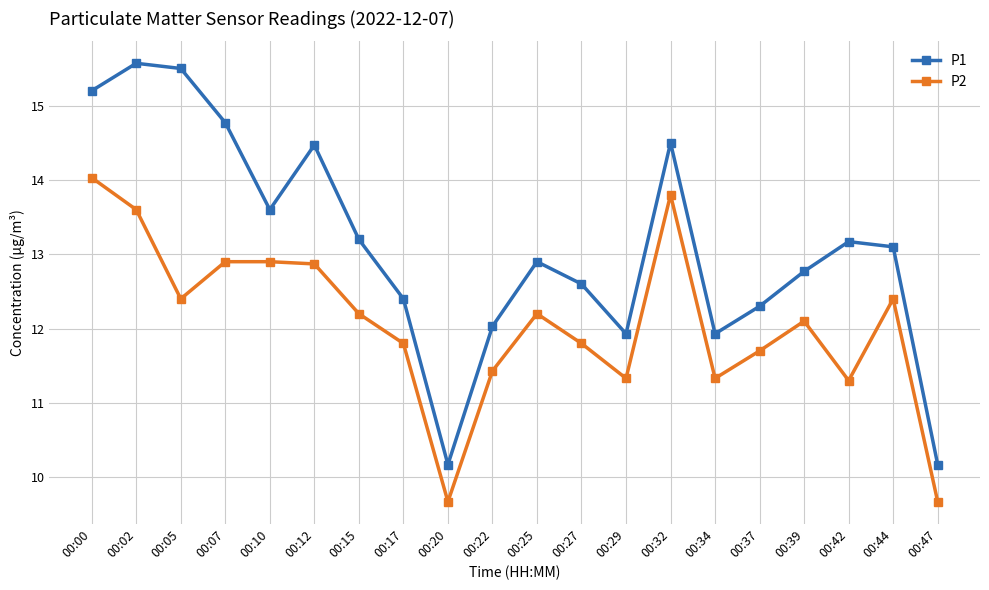

List the series in order of their overall mean, highest first.

P1, P2